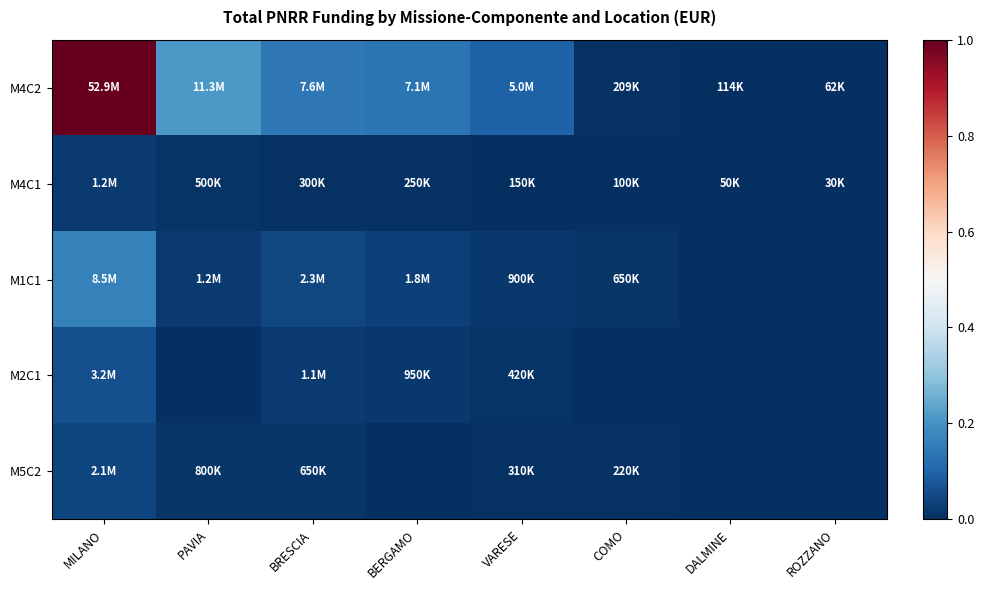

Reading left to right, extract all data points from this chart.

M4C2: MILANO=1.0	PAVIA=0.2	BRESCIA=0.1	BERGAMO=0.1	VARESE=0.1	COMO=0.0	DALMINE=0.0	ROZZANO=0.0
M4C1: MILANO=0.0	PAVIA=0.0	BRESCIA=0.0	BERGAMO=0.0	VARESE=0.0	COMO=0.0	DALMINE=0.0	ROZZANO=0.0
M1C1: MILANO=0.2	PAVIA=0.0	BRESCIA=0.0	BERGAMO=0.0	VARESE=0.0	COMO=0.0	DALMINE=0.0	ROZZANO=0.0
M2C1: MILANO=0.1	PAVIA=0.0	BRESCIA=0.0	BERGAMO=0.0	VARESE=0.0	COMO=0.0	DALMINE=0.0	ROZZANO=0.0
M5C2: MILANO=0.0	PAVIA=0.0	BRESCIA=0.0	BERGAMO=0.0	VARESE=0.0	COMO=0.0	DALMINE=0.0	ROZZANO=0.0